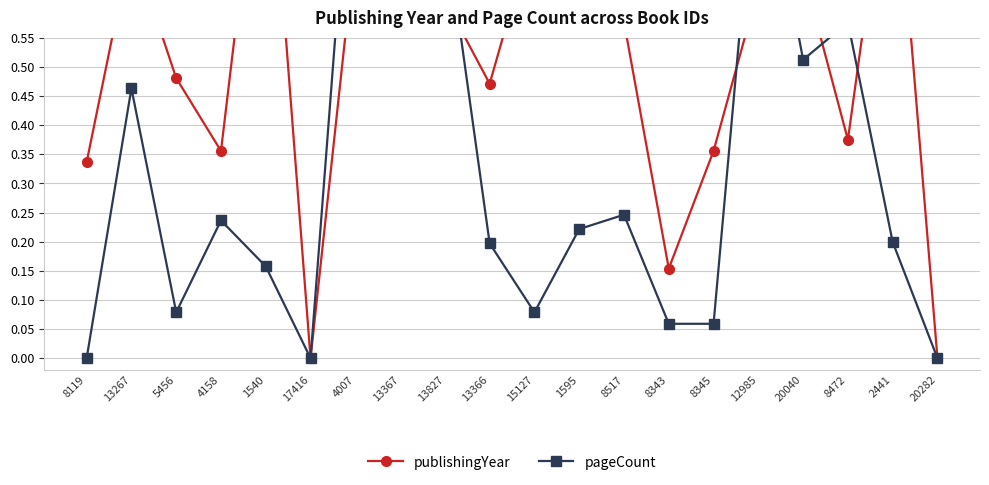

True or false: publishingYear has more than 2 points higher than both neighbors.

True